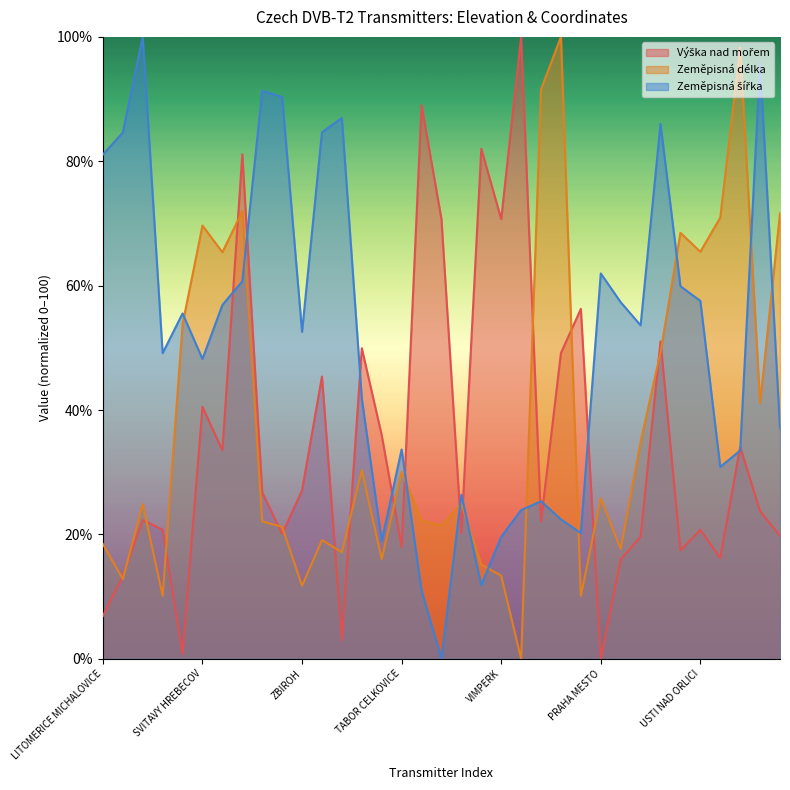

True or false: Zeměpisná délka and Výška nad mořem intersect in this chart.

True